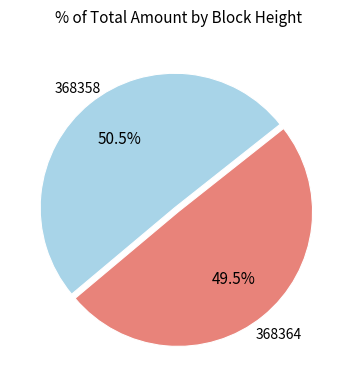

Does any single category account for the majority?

Yes